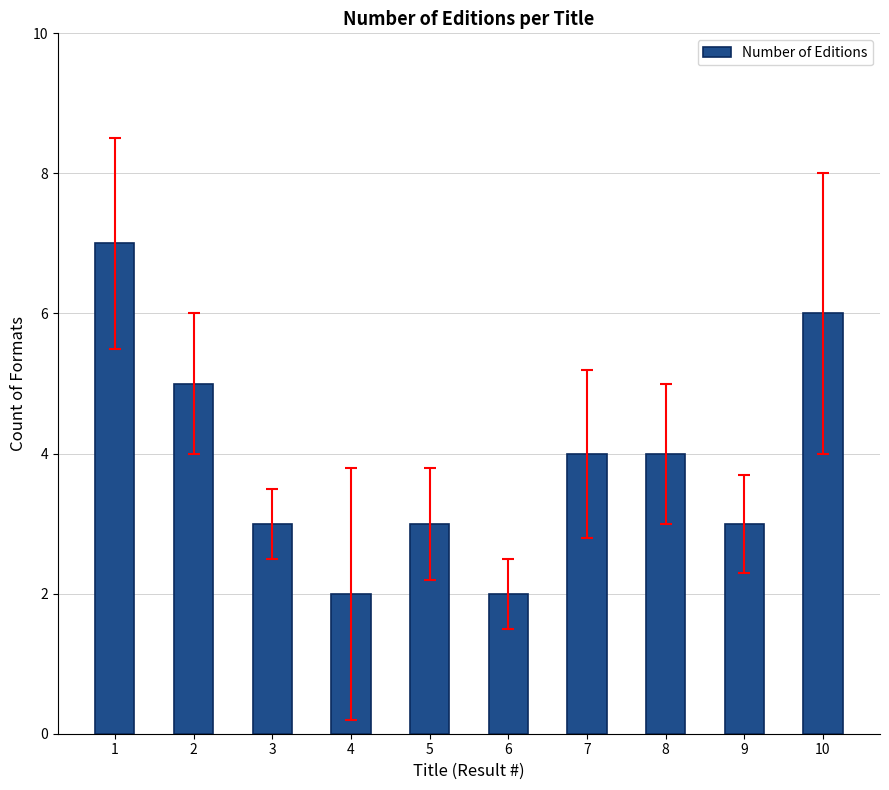

What is the difference between the second highest and second lowest values?

4